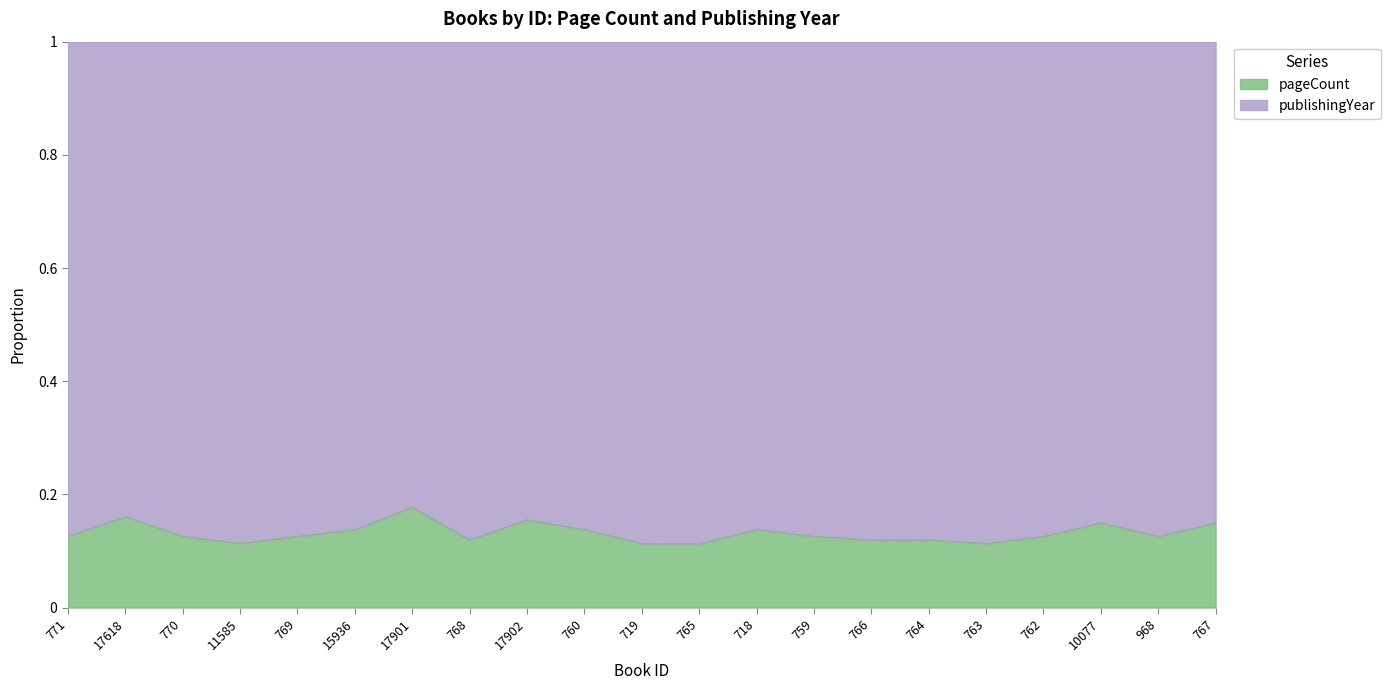

True or false: the data shows 0.1 at 17901.

False